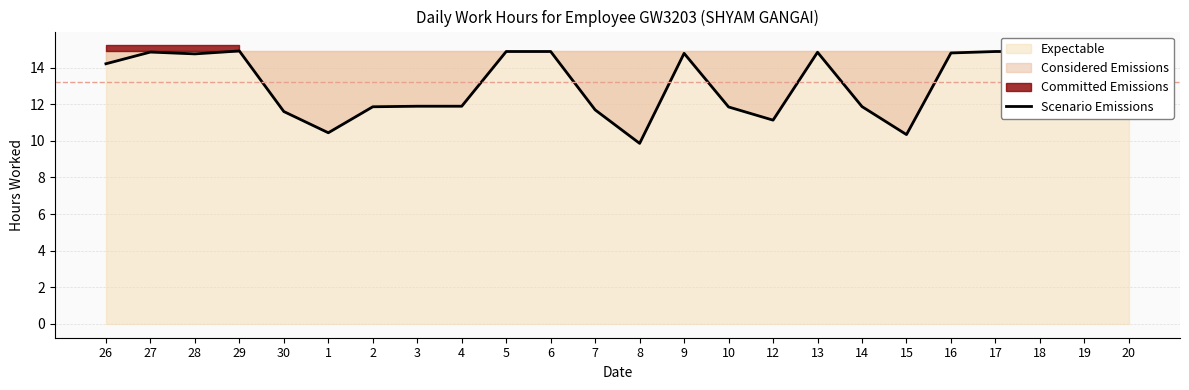

How many lines are shown in the chart?

1